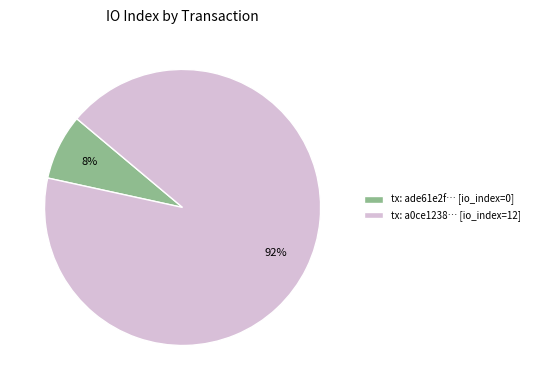

Is it true that tx: ade61e2f… [io_index=0] is 1% of the pie?

False